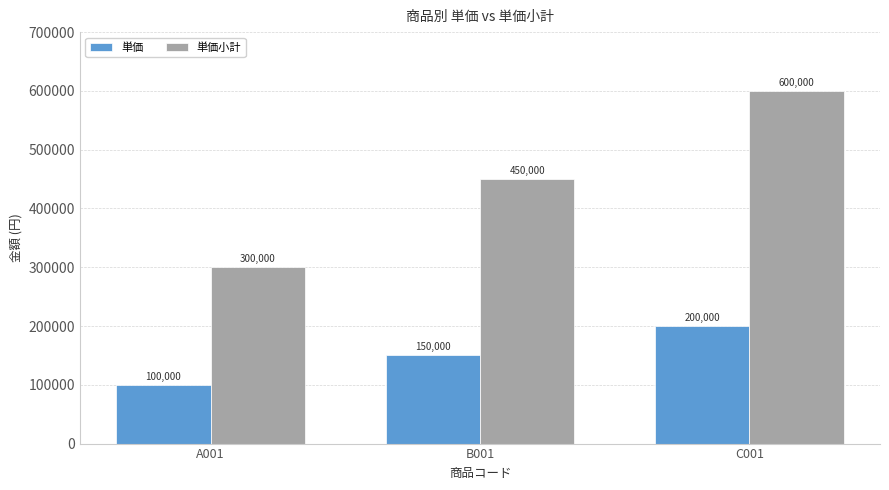

What is the label of the 3rd bar from the right?

A001